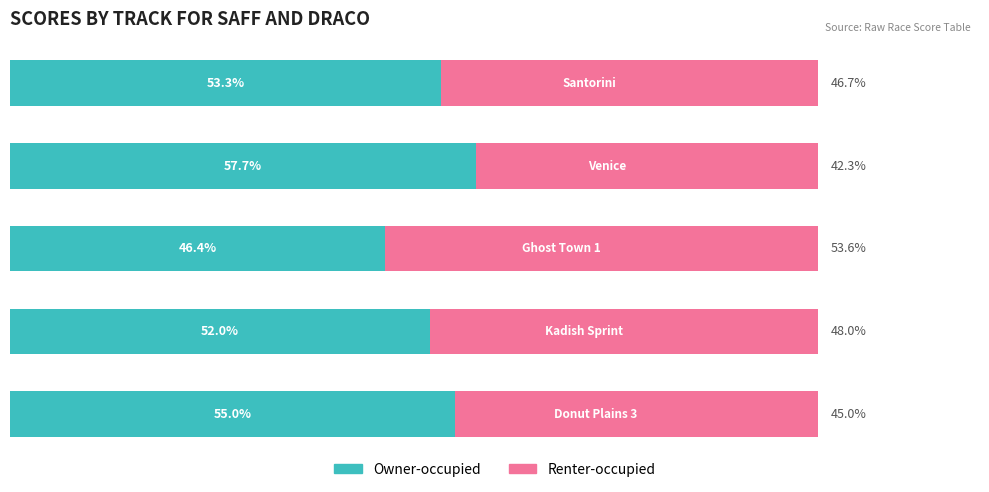

What is the sum of all Renter-occupied values?

235.5